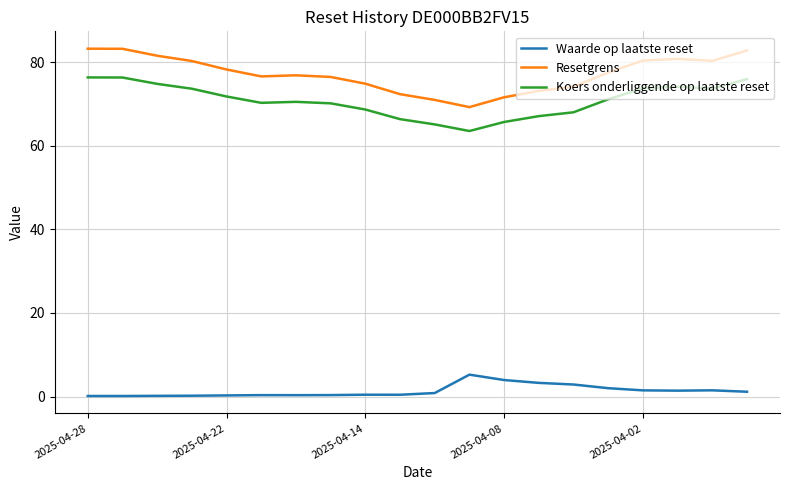

Which series has the largest range (max minus min)?

Resetgrens